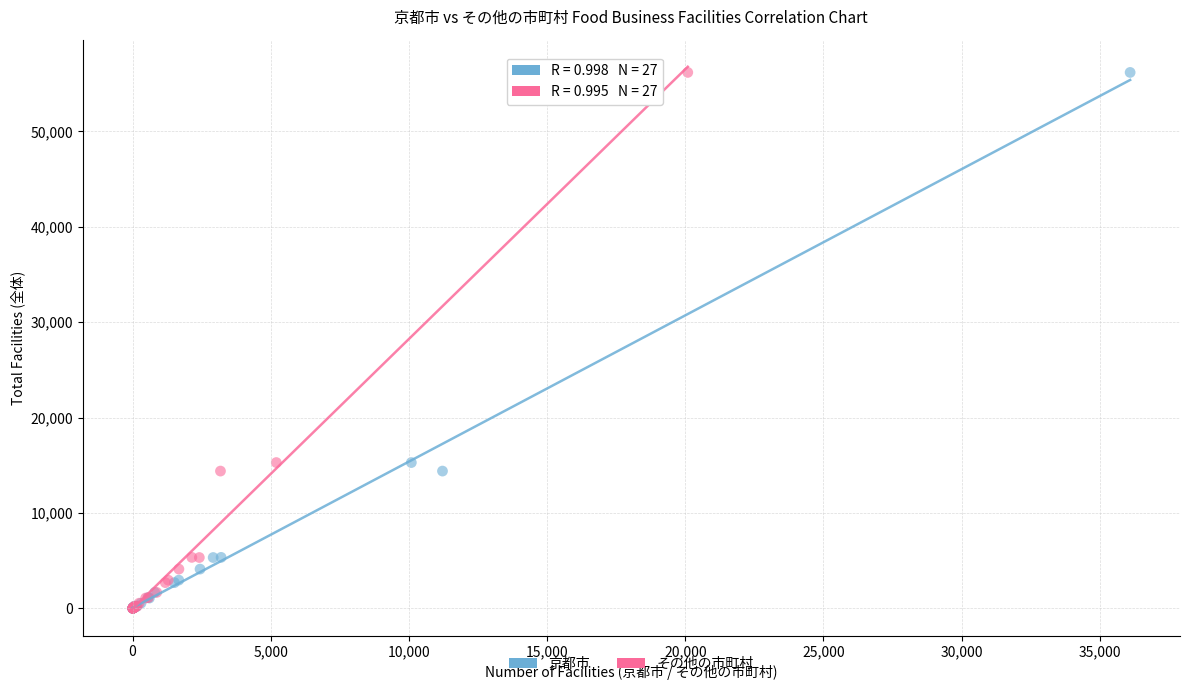

What are all the series names shown in the legend?

京都市, その他の市町村